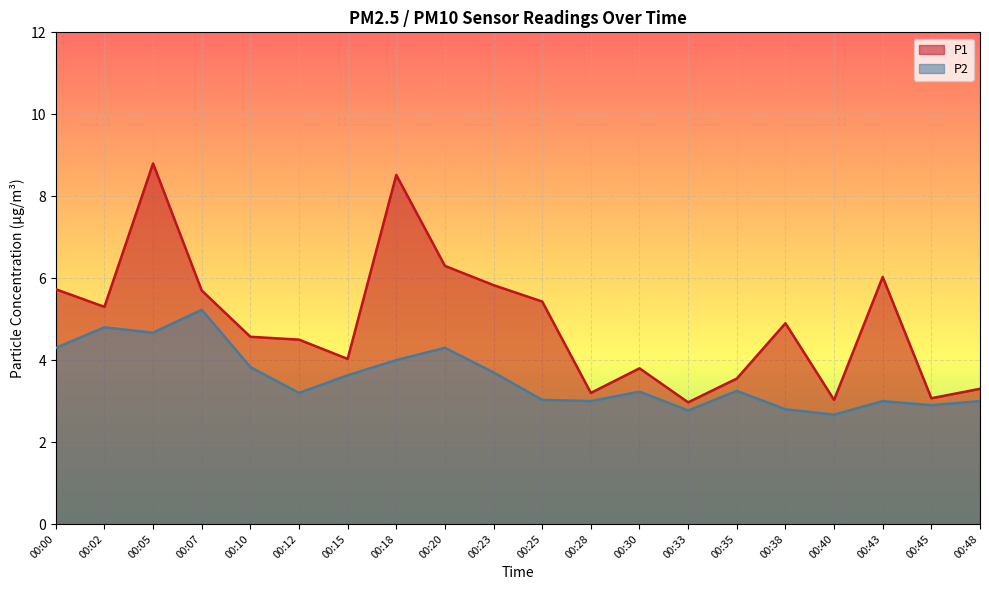

Reading left to right, what are all the values shown in this chart?

P1: 00:00=5.7	00:02=5.3	00:05=8.8	00:07=5.7	00:10=4.6	00:12=4.5	00:15=4.0	00:18=8.5	00:20=6.3	00:23=5.8	00:25=5.4	00:28=3.2	00:30=3.8	00:33=3.0	00:35=3.5	00:38=4.9	00:40=3.0	00:43=6.0	00:45=3.1	00:48=3.3
P2: 00:00=4.3	00:02=4.8	00:05=4.7	00:07=5.2	00:10=3.8	00:12=3.2	00:15=3.6	00:18=4.0	00:20=4.3	00:23=3.7	00:25=3.0	00:28=3.0	00:30=3.2	00:33=2.8	00:35=3.2	00:38=2.8	00:40=2.7	00:43=3.0	00:45=2.9	00:48=3.0